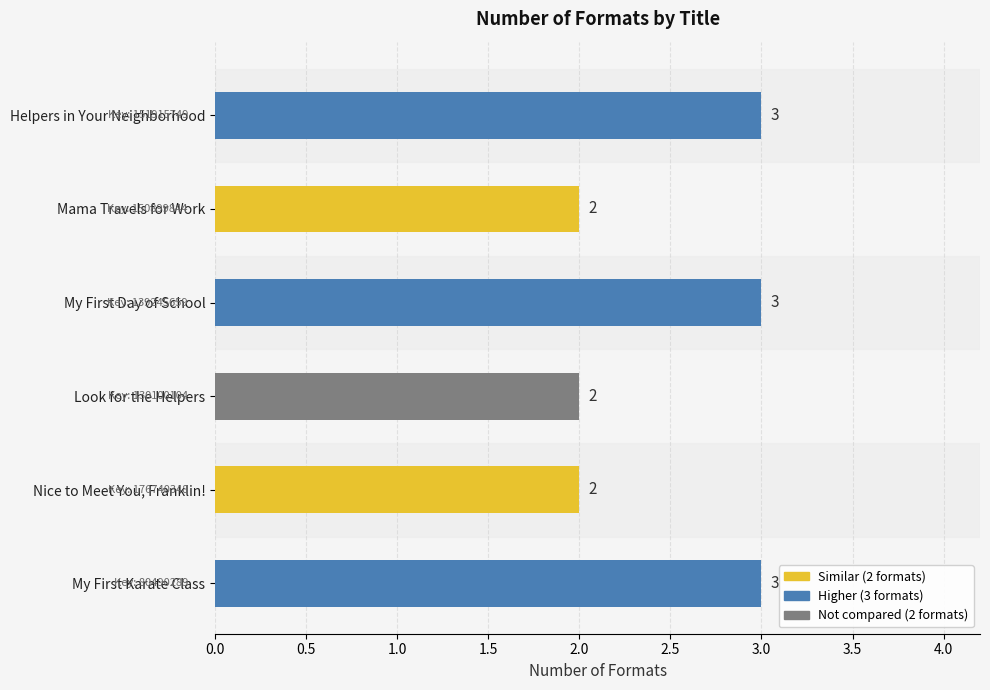

What is the difference between the maximum and second lowest values?

1